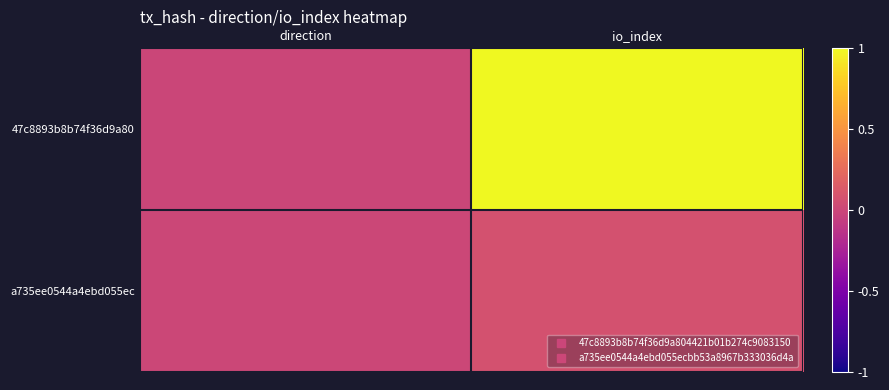

At how many categories does at least one series exceed 0?

2